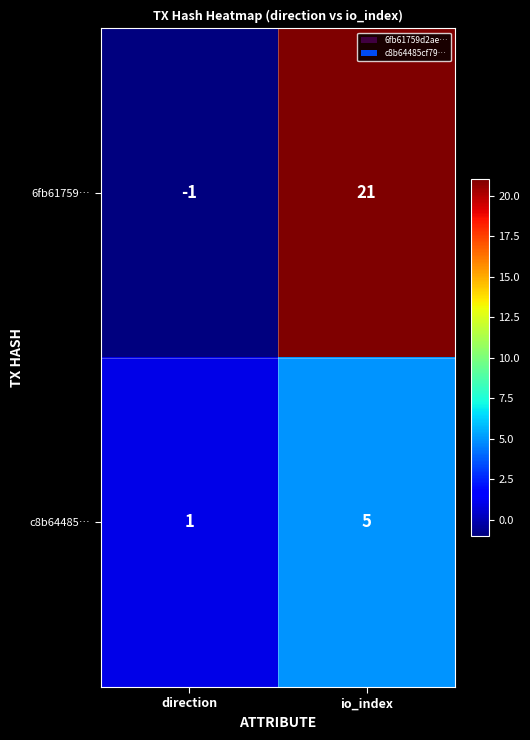

What is the sum of the 6fb61759… values at io_index and direction?

20